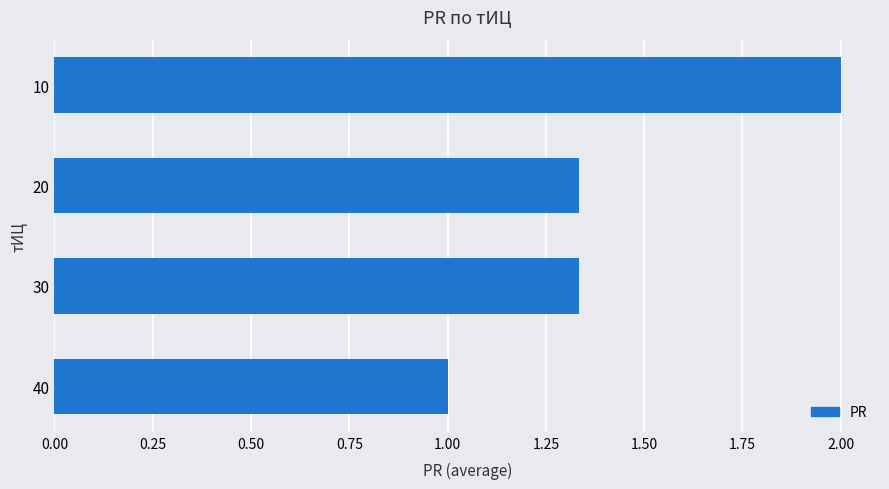

What is the sum of all values?

5.7